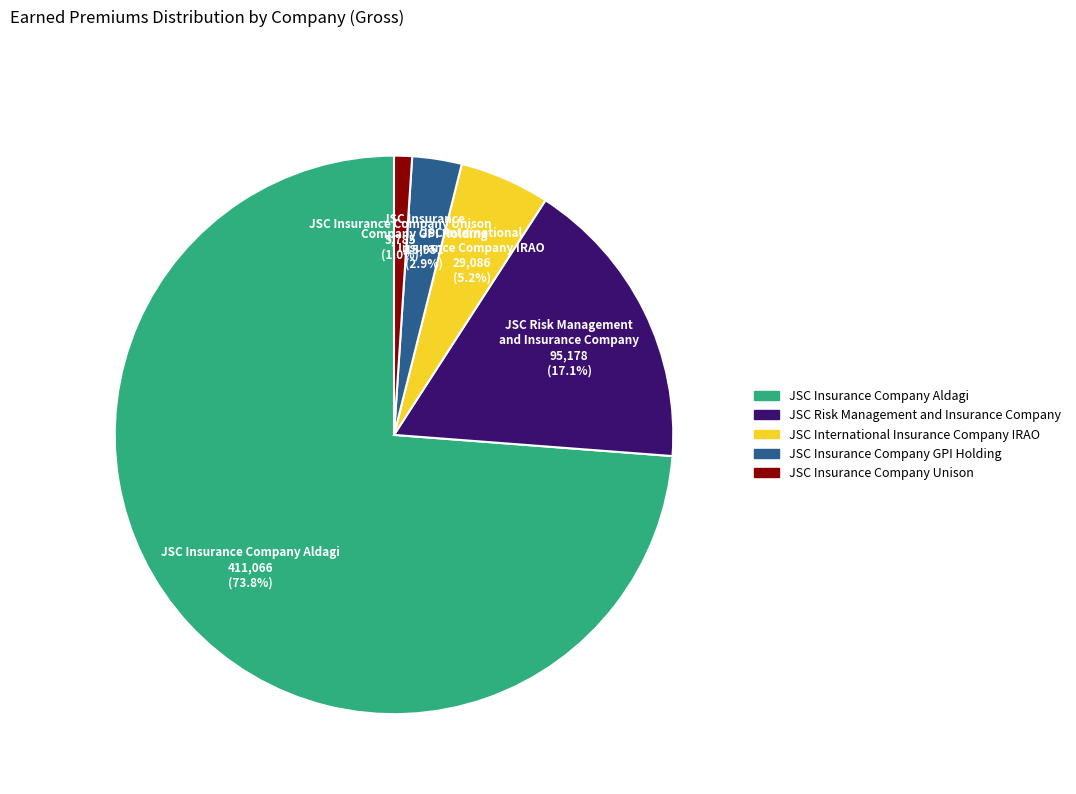

Combined, do JSC International Insurance Company IRAO and JSC Insurance Company Aldagi account for over 50%?

Yes